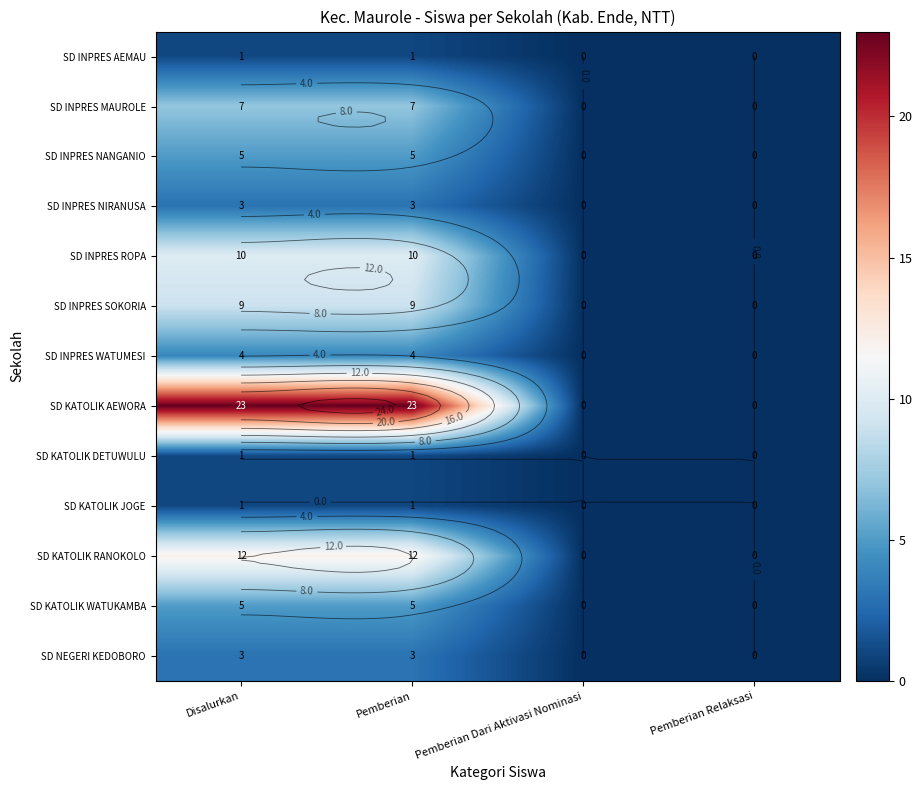

Which series has the widest spread of values?

SD KATOLIK AEWORA